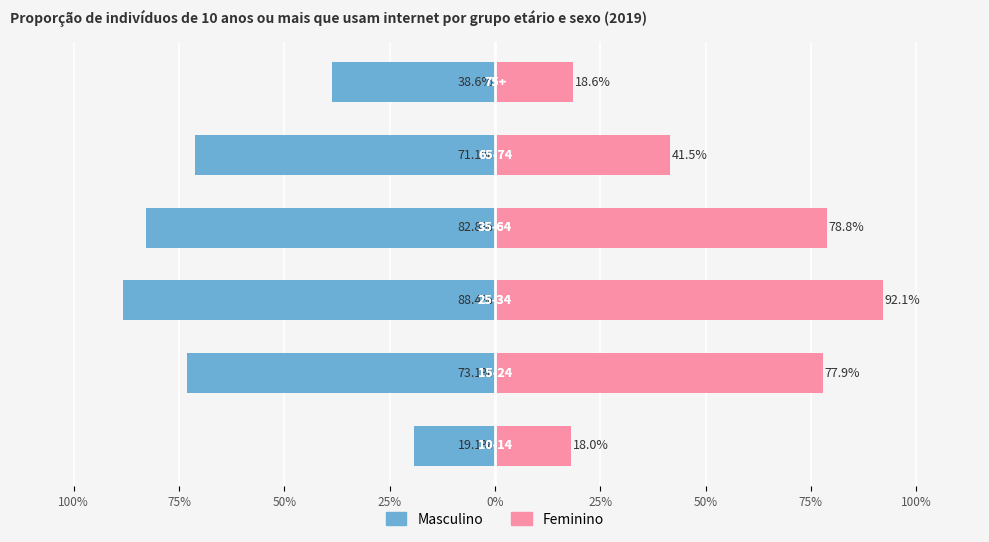

How many groups of bars are there?

6